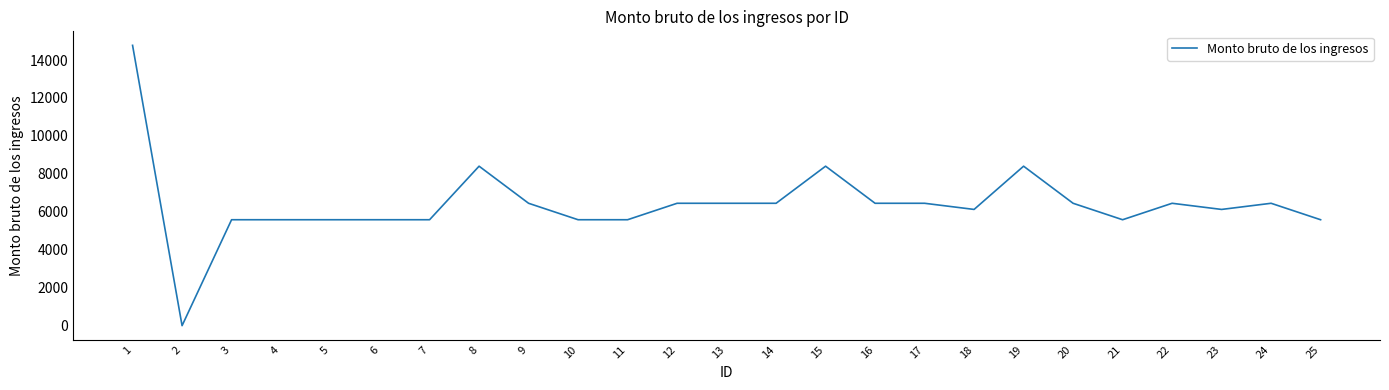

What is the change in value from 7 to 13?

+867